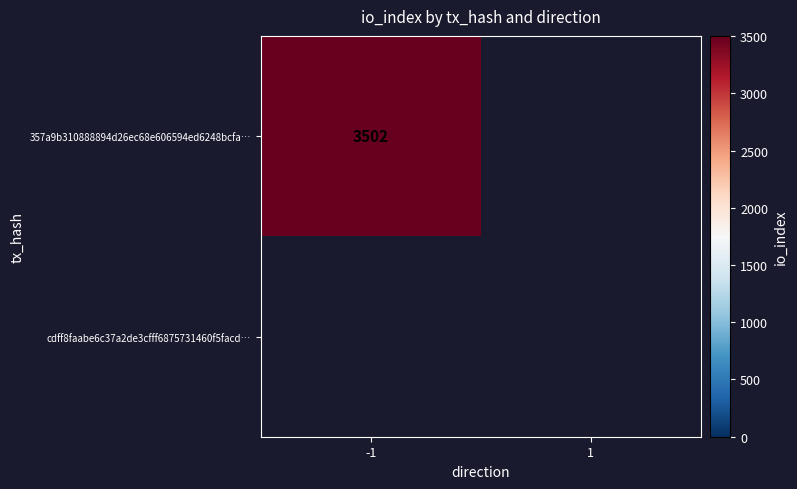

What is the maximum value shown in the chart?

3502